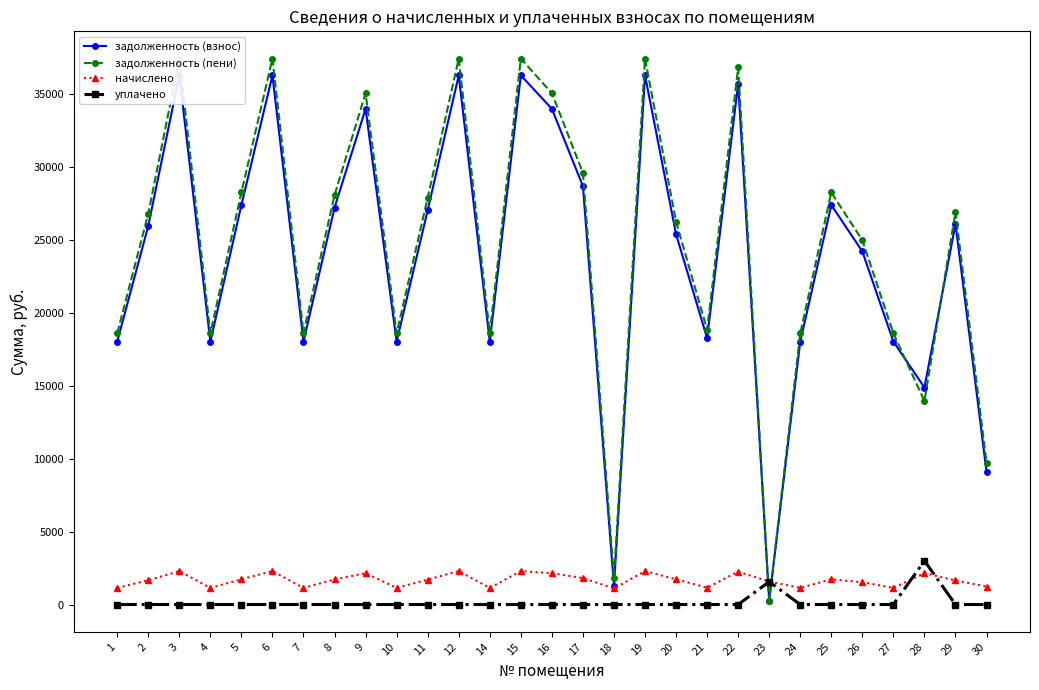

Count the number of data series in this chart.

4